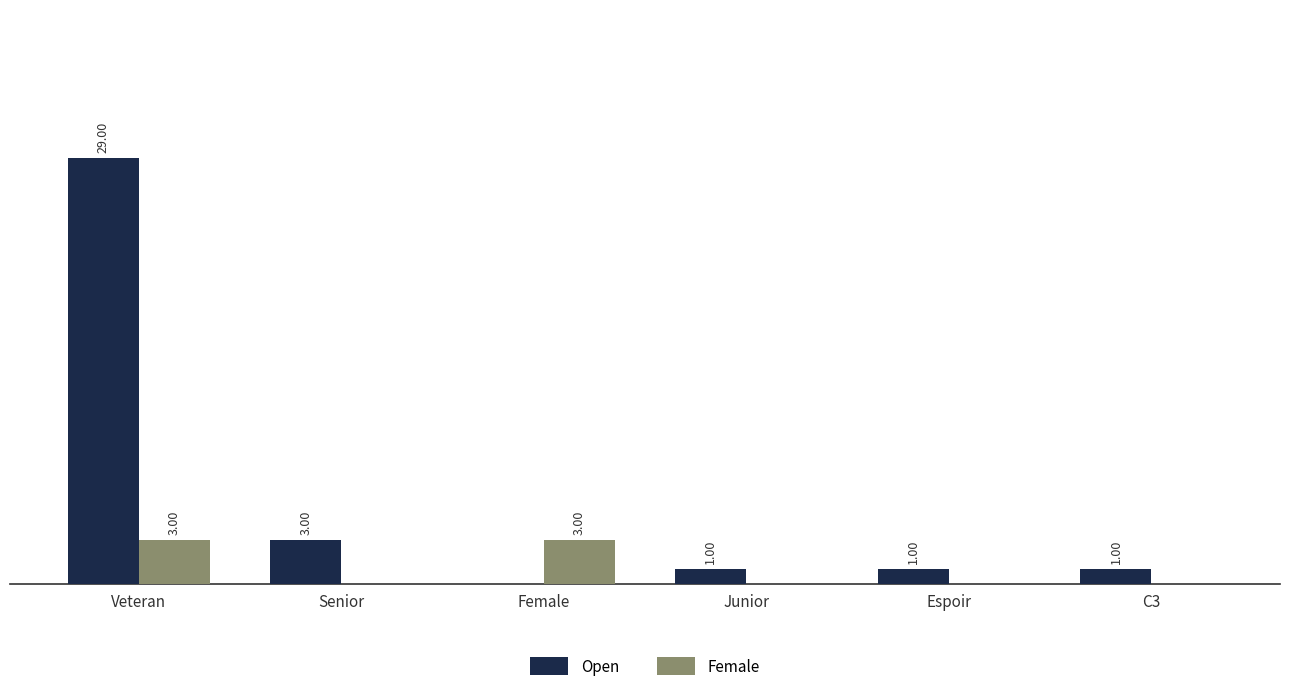

Which series has the widest spread of values?

Open